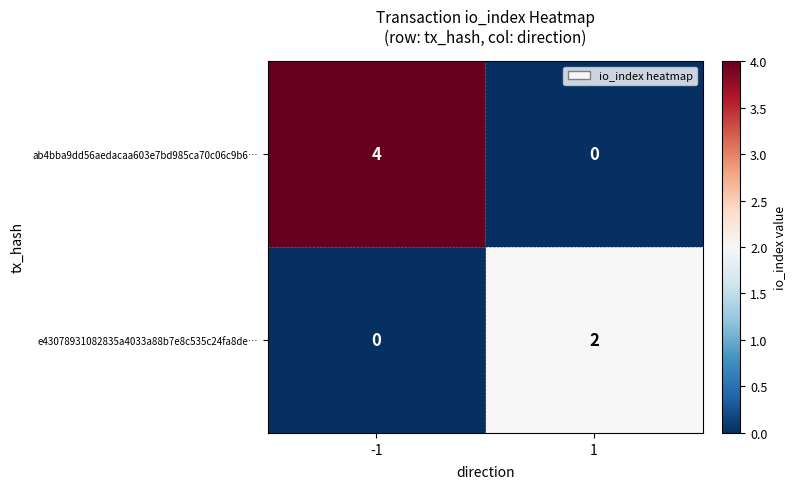

Is it true that e43078931082835a4033a88b7e8c535c24fa8de… equals 2 at 1?

True